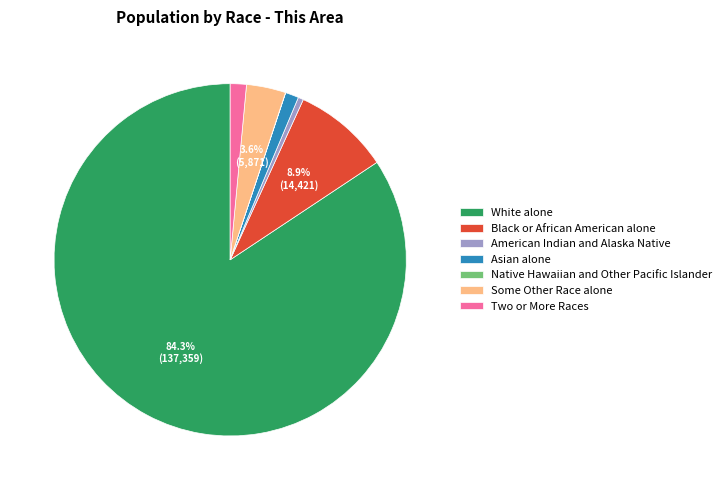

Is it true that Two or More Races is 1% of the pie?

True